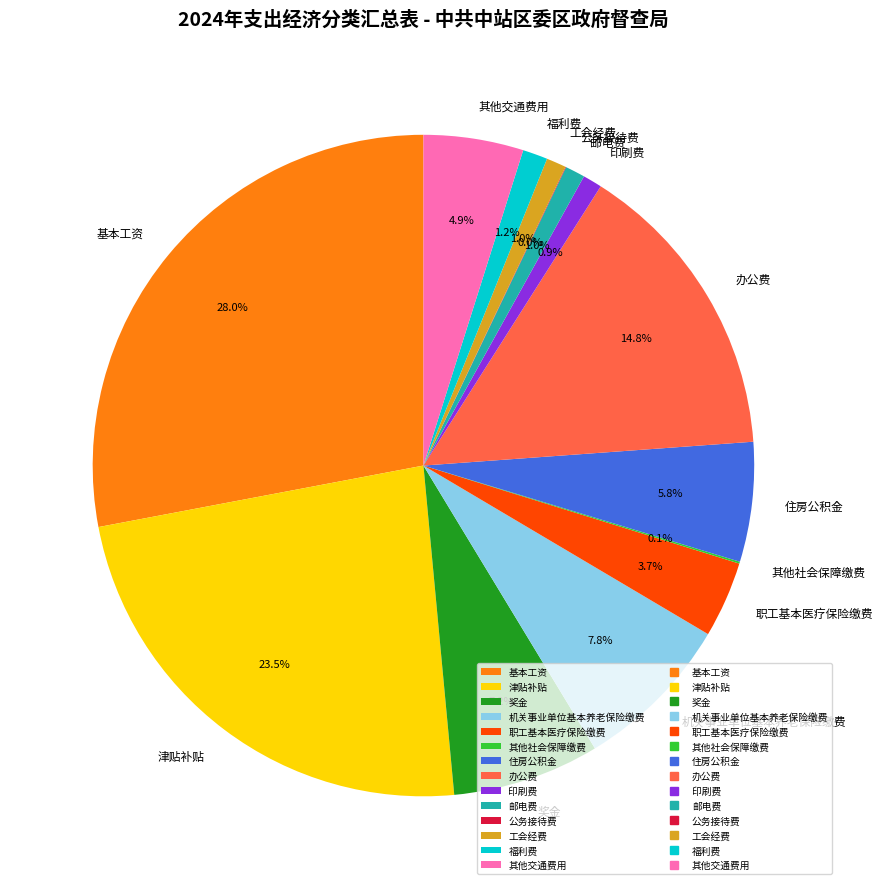

Does any single category account for the majority?

No